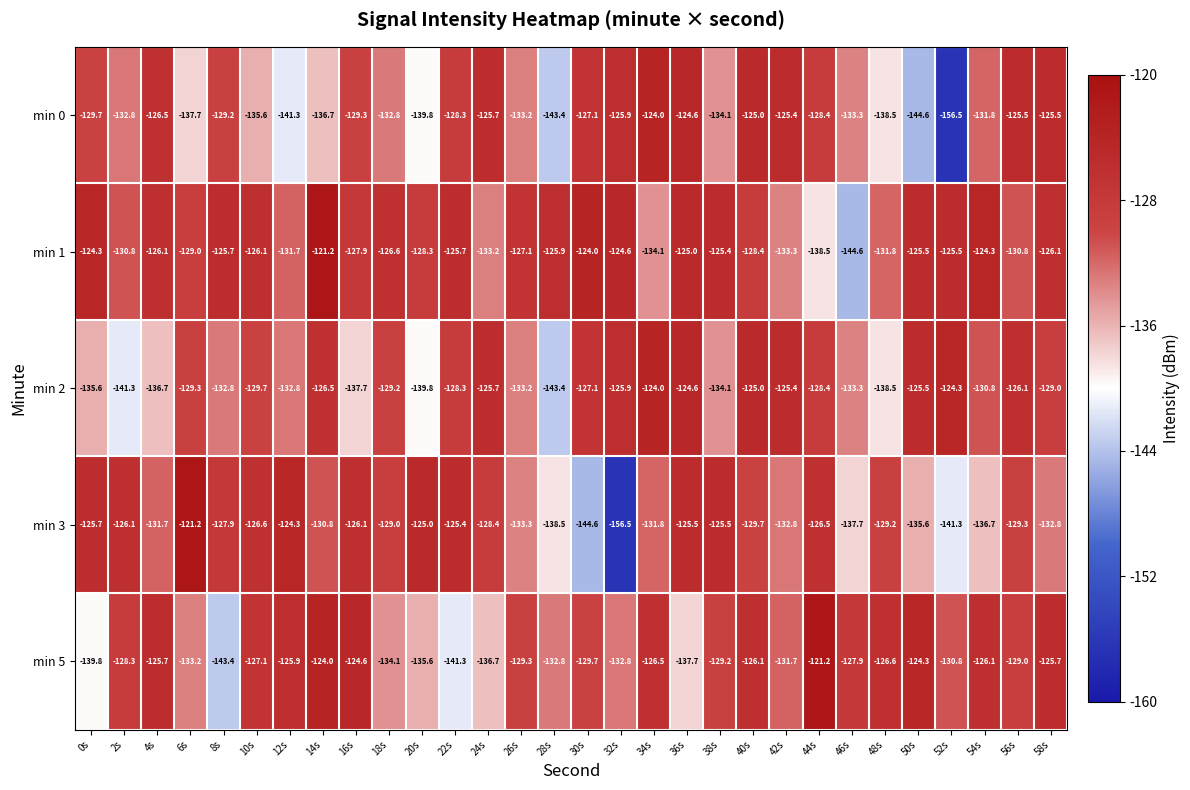

At which category is the sum across all series the highest?

40s